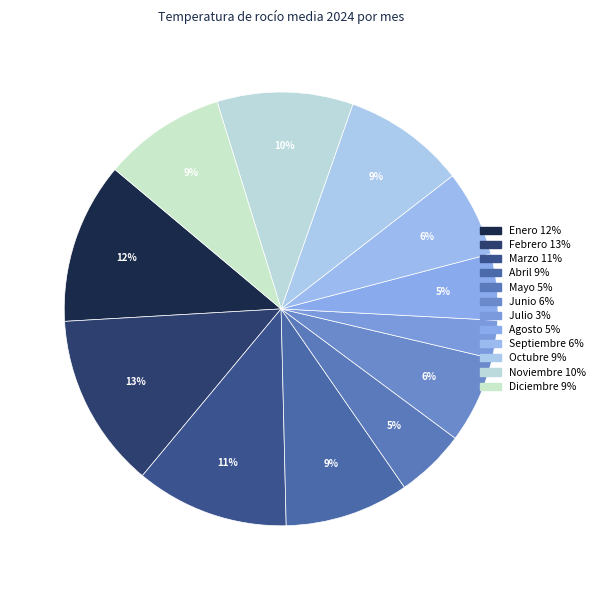

Count the number of slices in the pie.

12